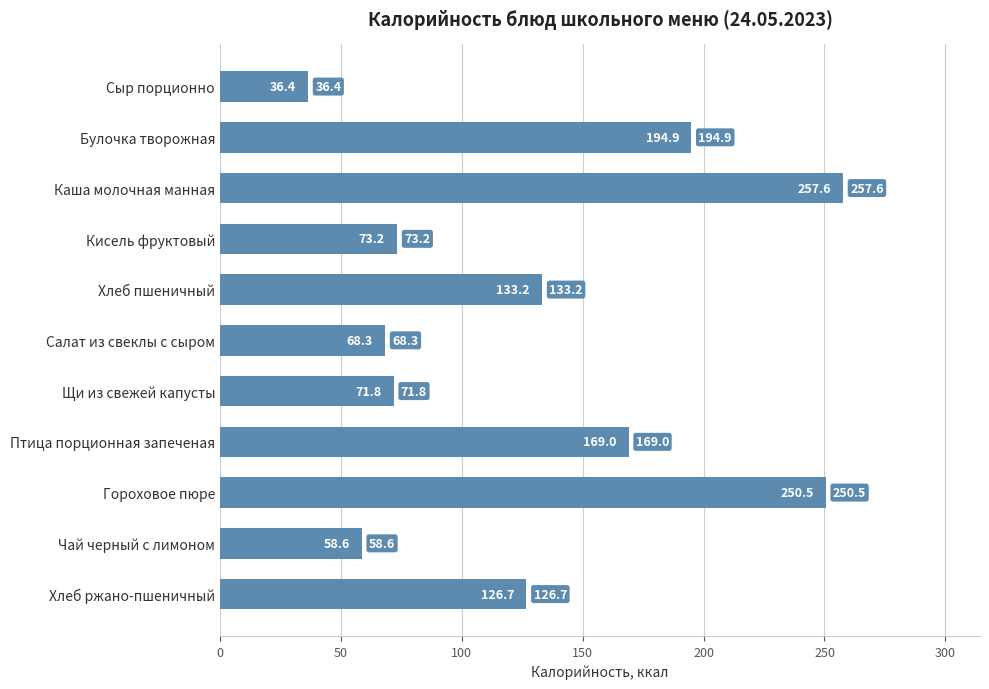

How many bars are there in total?

11